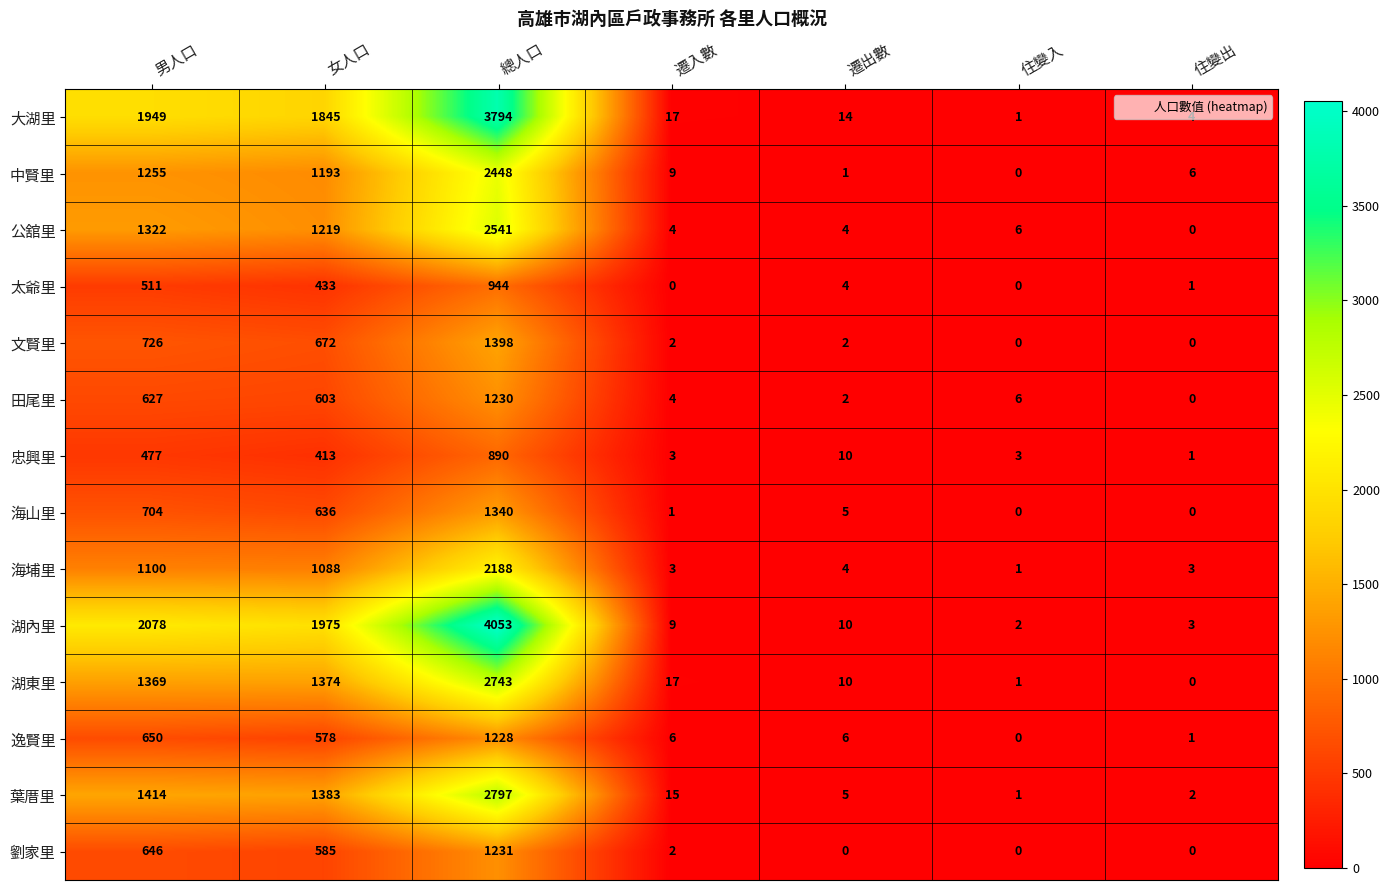

Between 總人口 and 住變入, which series saw the biggest shift?

湖內里